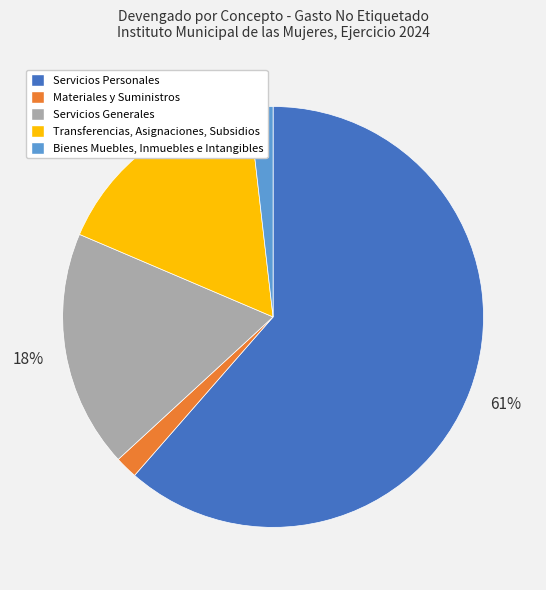

To the nearest percent, what percentage of the pie is Bienes Muebles, Inmuebles e Intangibles?

2%